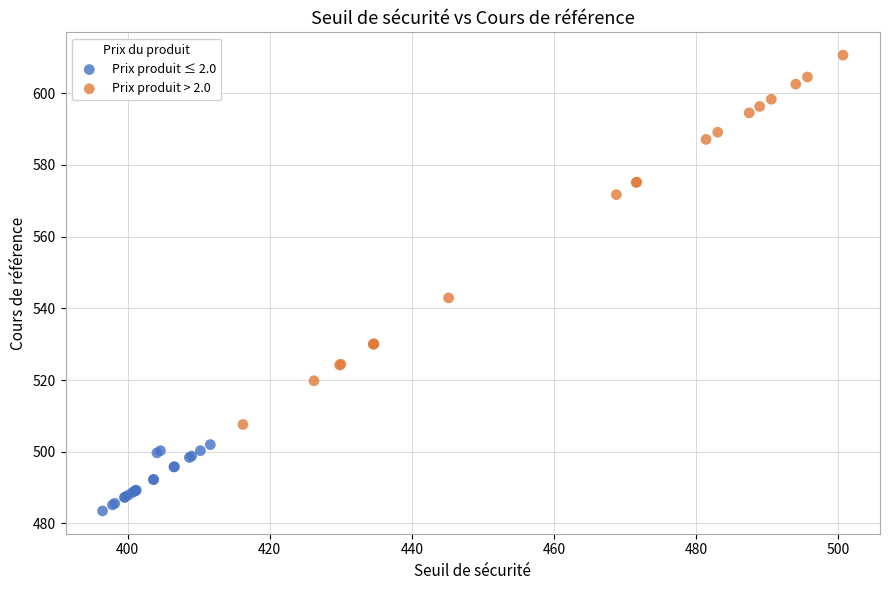

Which series reaches the maximum Y coordinate?

Prix produit > 2.0